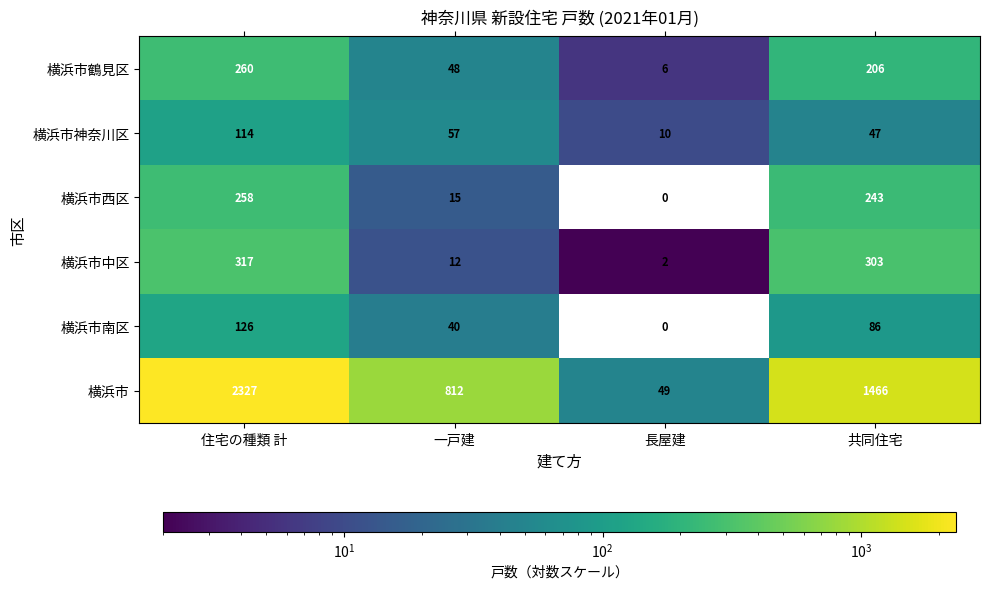

At how many categories does at least one series exceed 969?

2